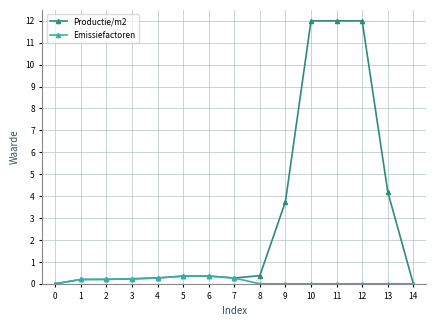

At which label is Productie/m2 closest to 6?

13